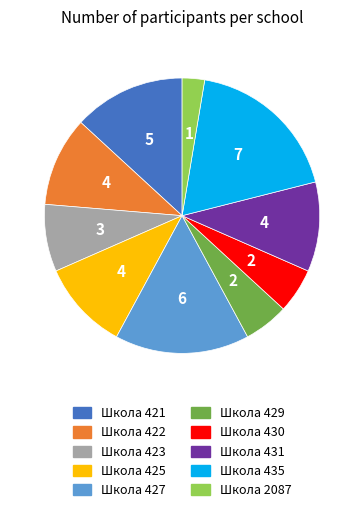

Does Школа 2087 account for over 50% of the chart?

No